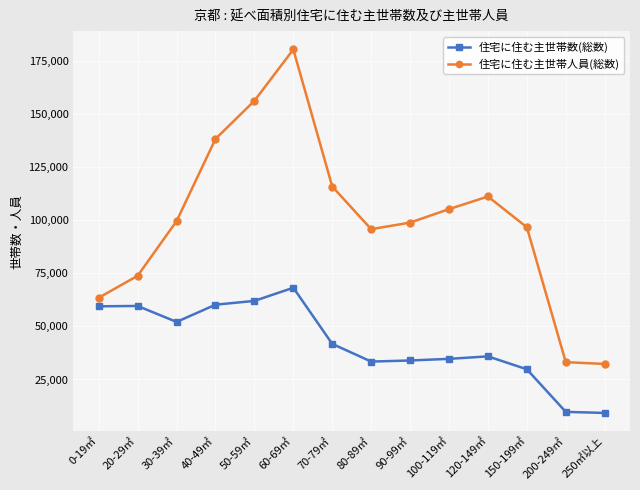

What is the difference between the second highest and second lowest values in the 住宅に住む主世帯数(総数) series?

52283